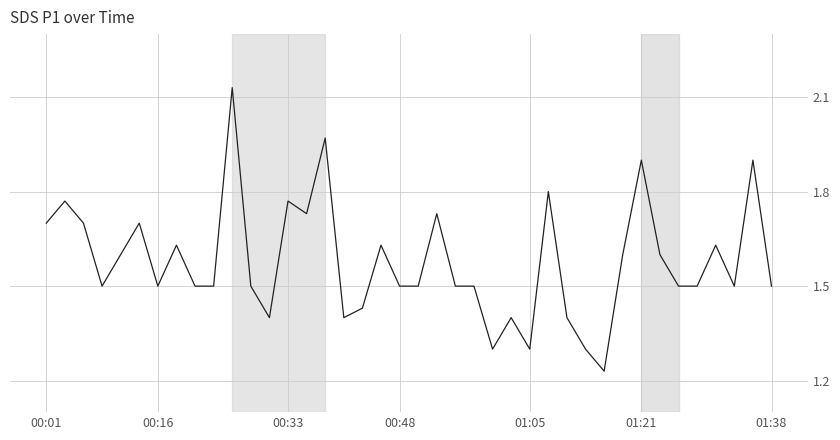

What is the difference between the maximum and minimum values?

0.9